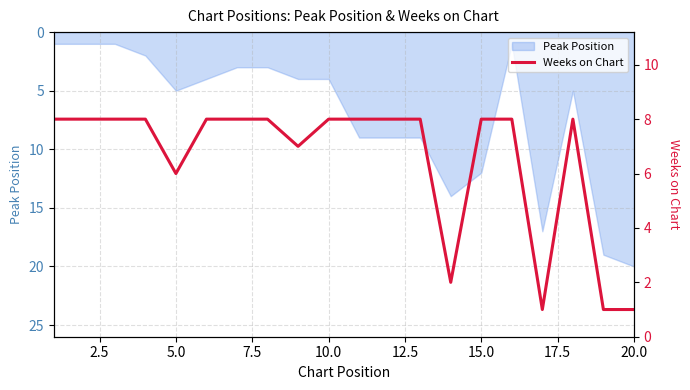

The Peak Position series shows 16 at 15.0. True or false?

False